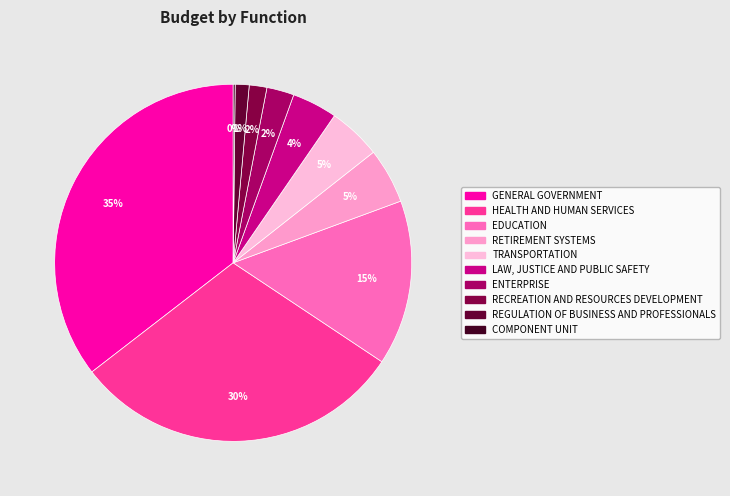

Does REGULATION OF BUSINESS AND PROFESSIONALS account for over 50% of the chart?

No